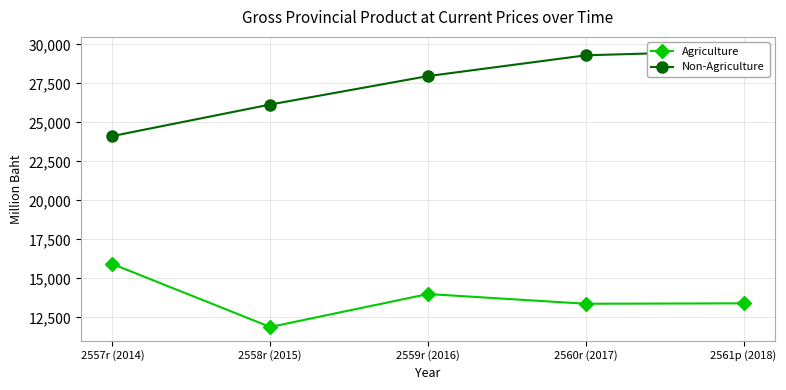

How many distinct data groups are displayed?

2